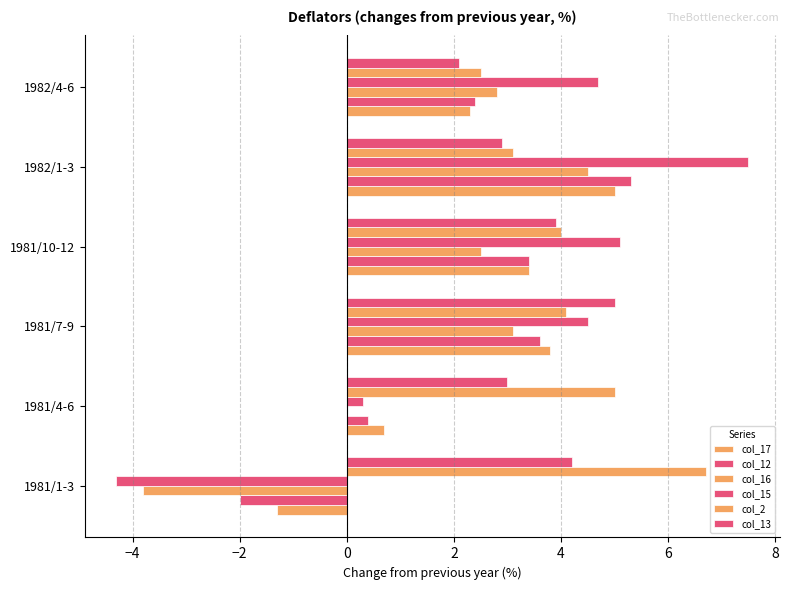

How many data points in col_17 are above 3?

3